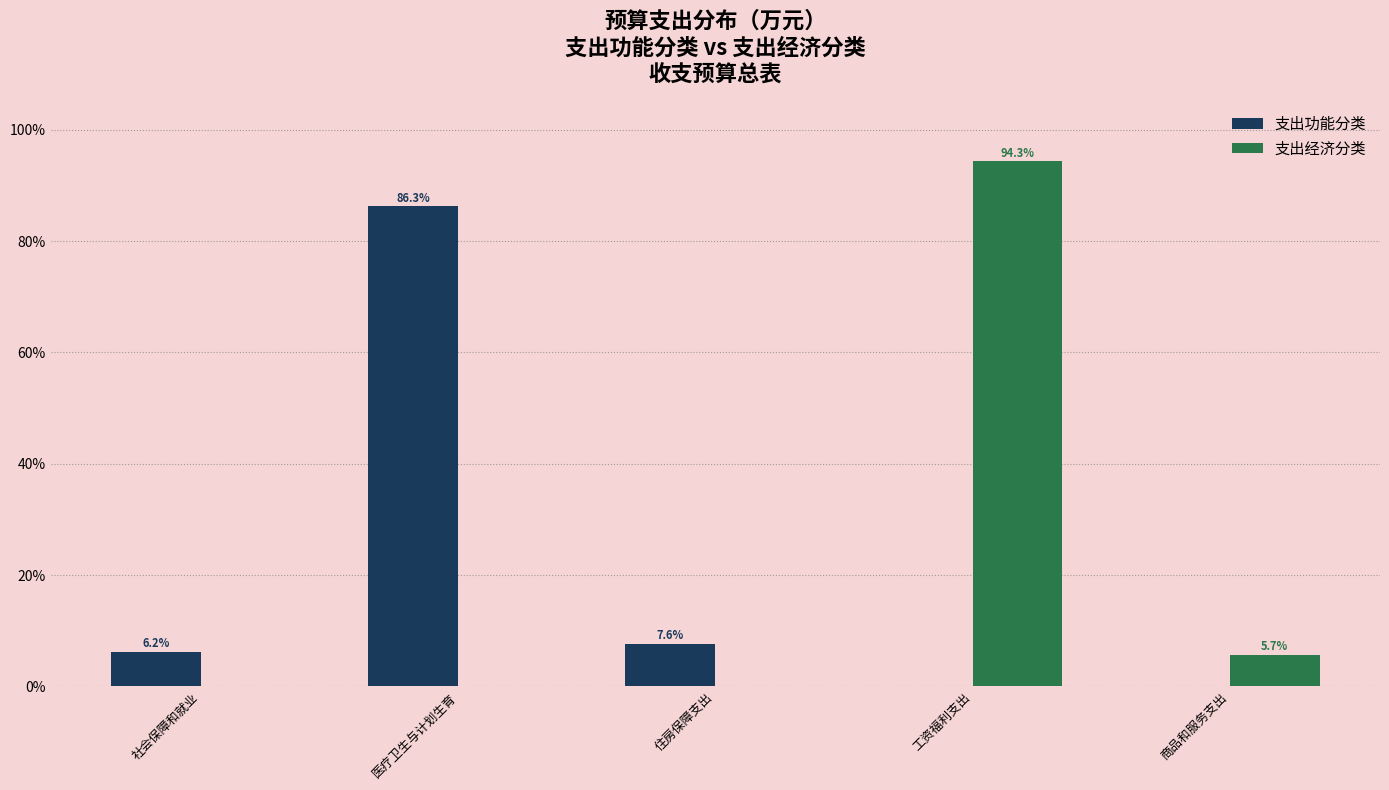

Reading left to right, list all the values displayed in this chart.

支出功能分类: 社会保障和就业=6.2	医疗卫生与计划生育=86.3	住房保障支出=7.6	工资福利支出=0.0	商品和服务支出=0.0
支出经济分类: 社会保障和就业=0.0	医疗卫生与计划生育=0.0	住房保障支出=0.0	工资福利支出=94.3	商品和服务支出=5.7